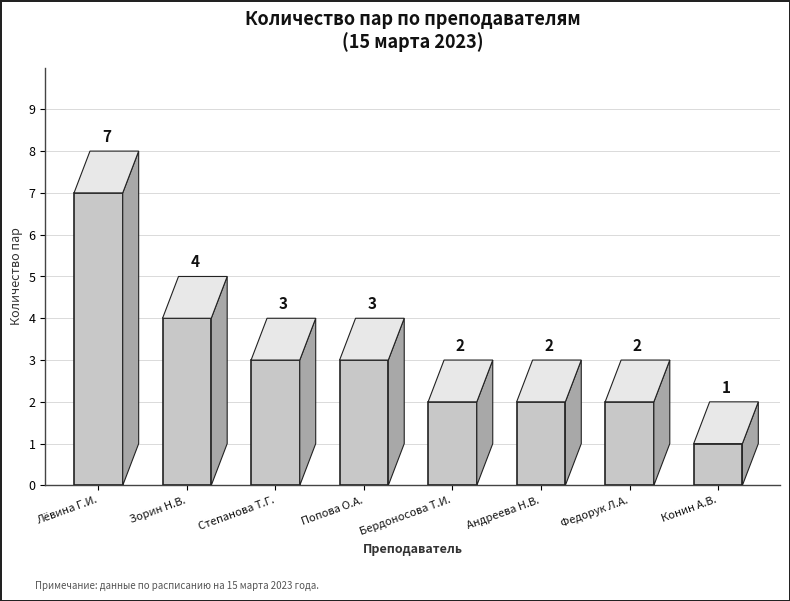

What is the change in value from Зорин Н.В. to Бердоносова Т.И.?

-2